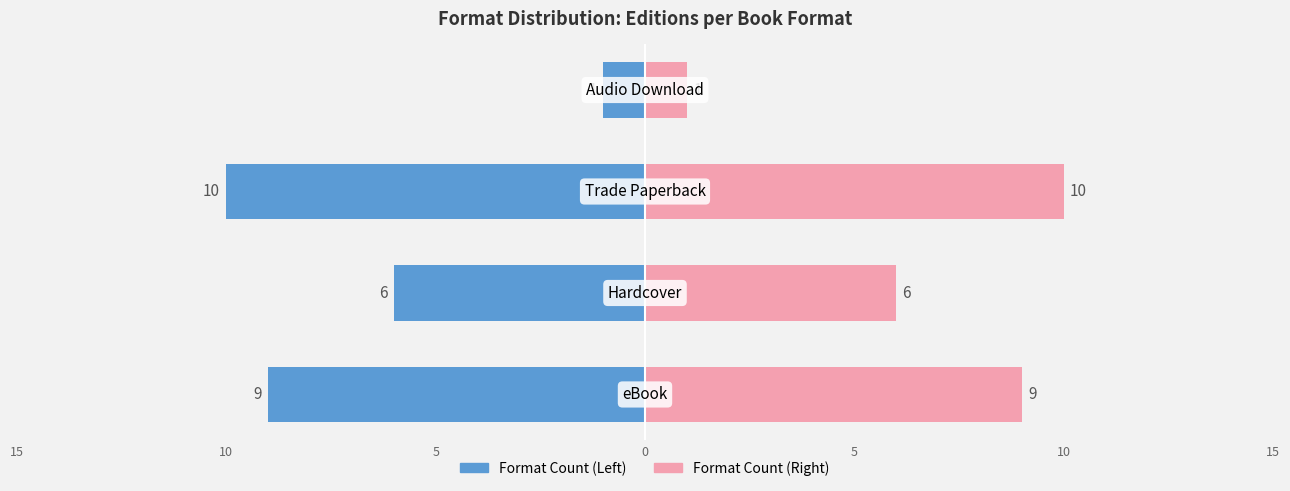

What is the average value of the Right (Trade/Audio focus) series?

6